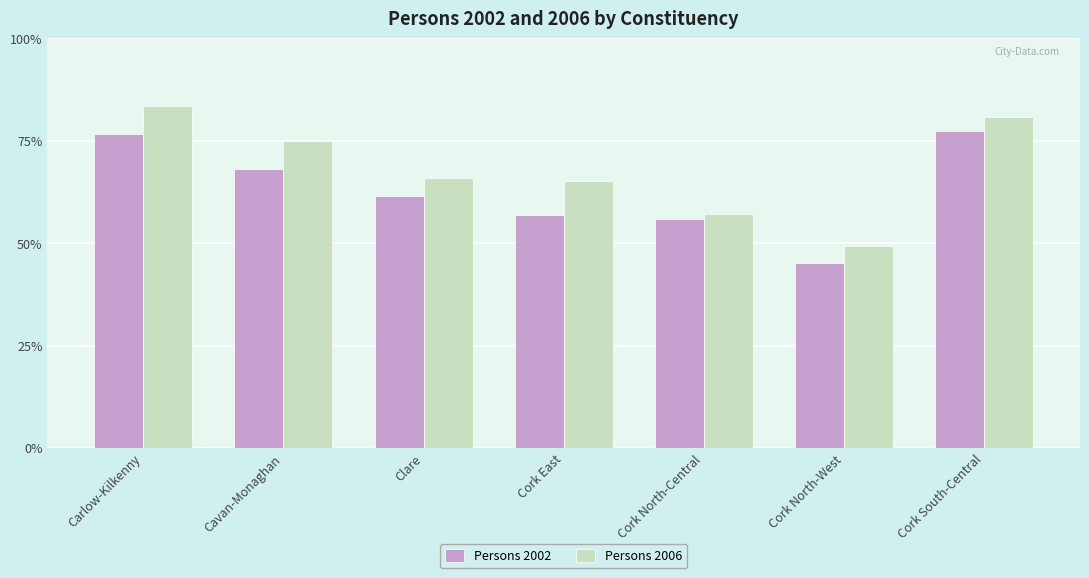

At which category is the sum across all series the highest?

Carlow-Kilkenny